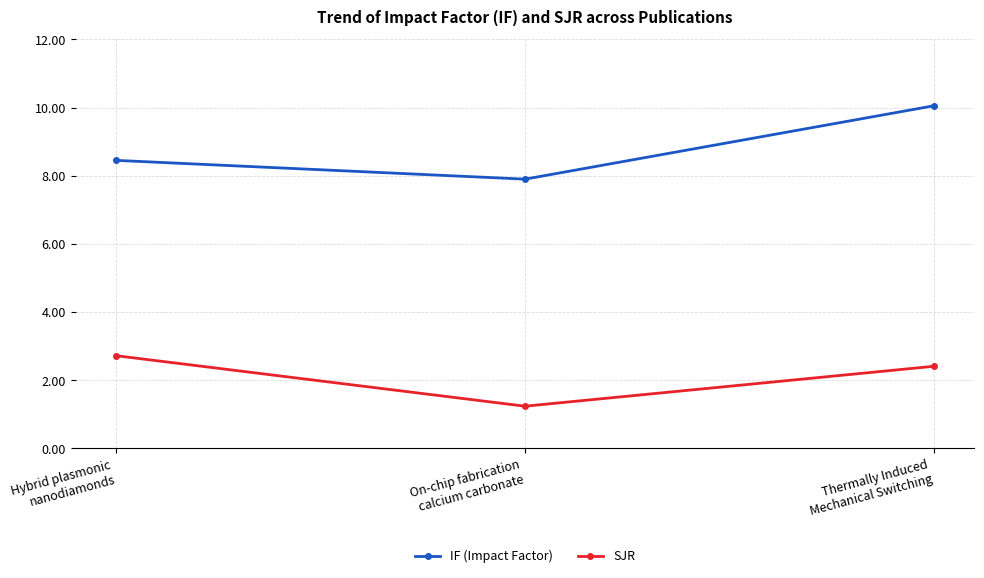

What is the maximum value shown in the chart?

10.1